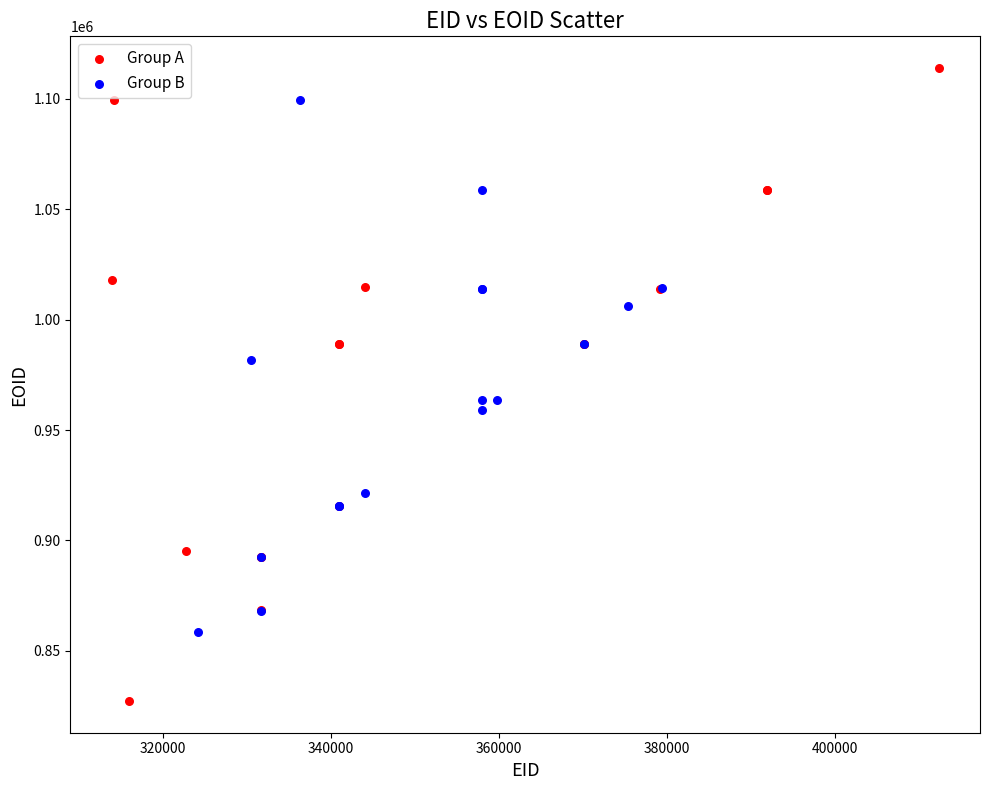

Which series has the largest Y range (max minus min)?

Group A